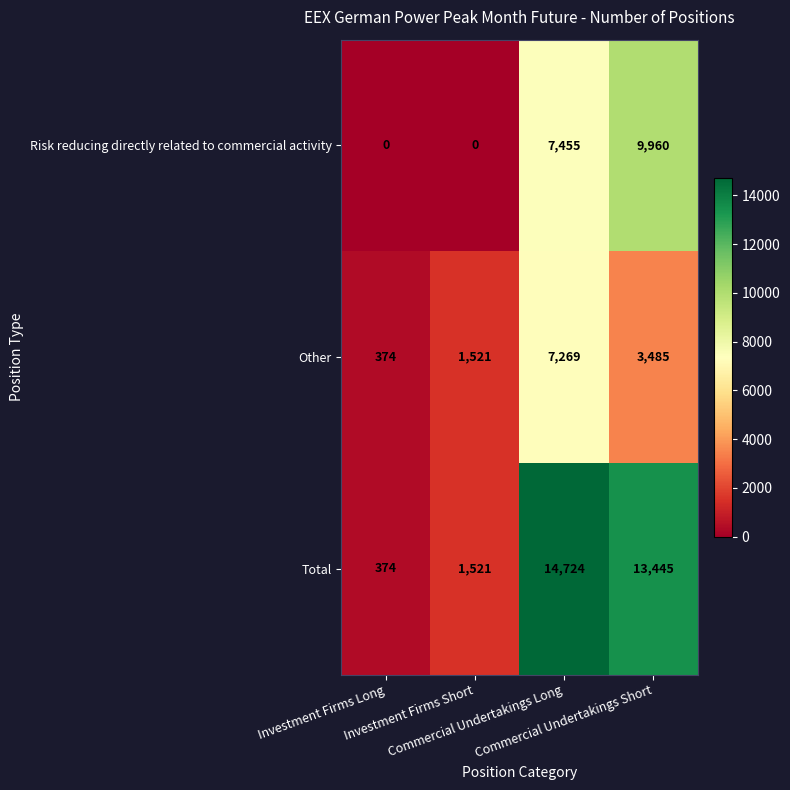

Which category has the lowest value in the Other series?

Investment Firms Long